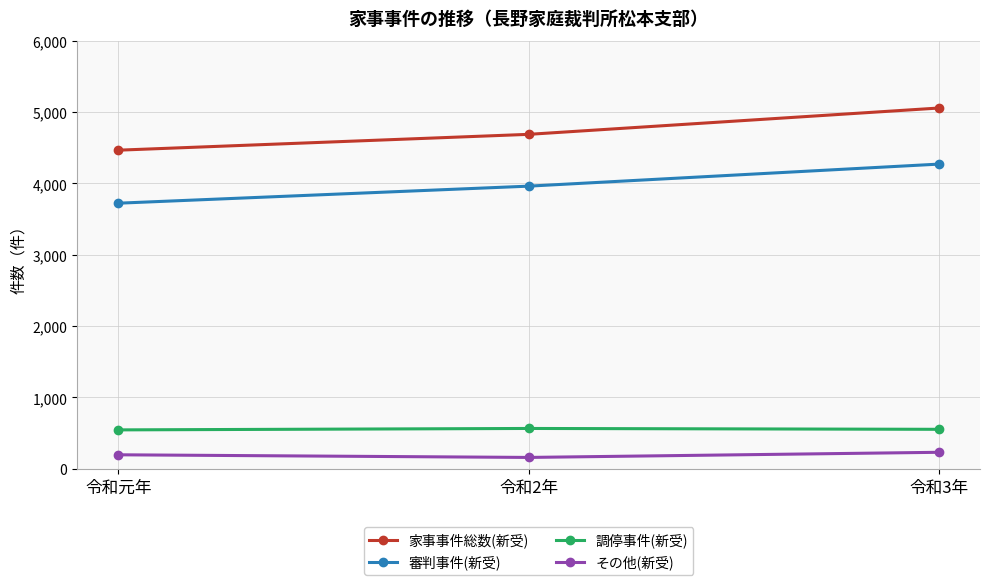

How many lines are shown in the chart?

4